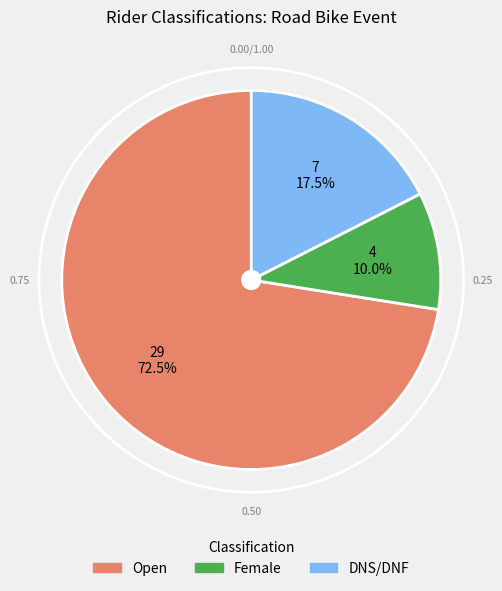

To the nearest percent, what is the average slice percentage?

33%